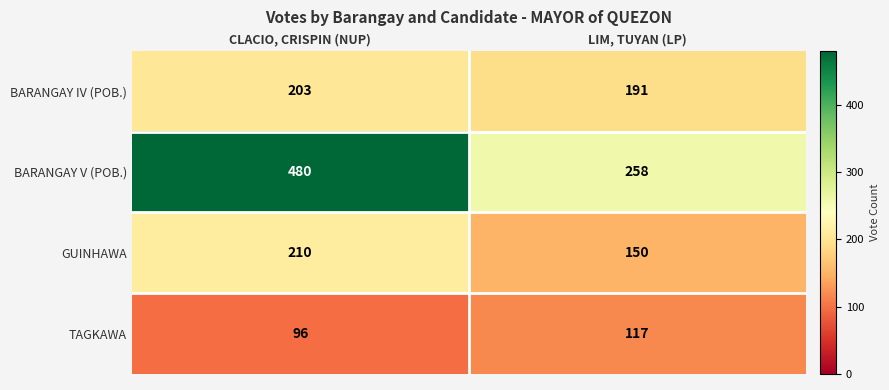

At how many categories does at least one series exceed 407?

1